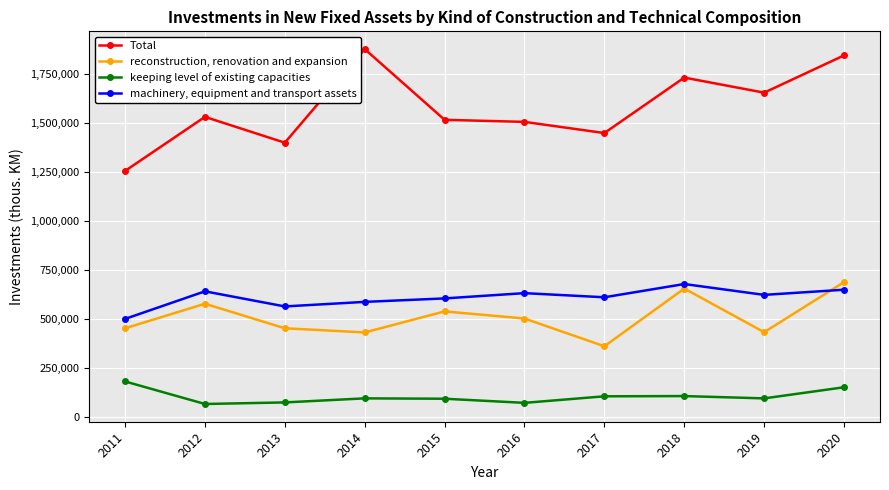

What are all the series names shown in the legend?

Total, reconstruction, renovation and expansion, keeping level of existing capacities, machinery, equipment and transport assets